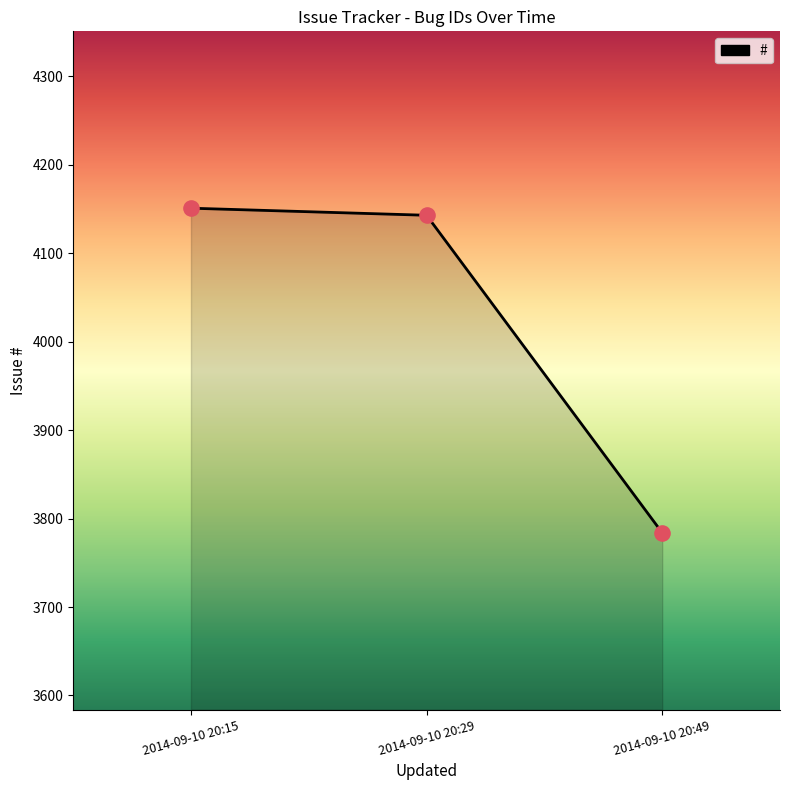

Between 2014-09-10 20:15 and 2014-09-10 20:29, which is larger?

2014-09-10 20:15